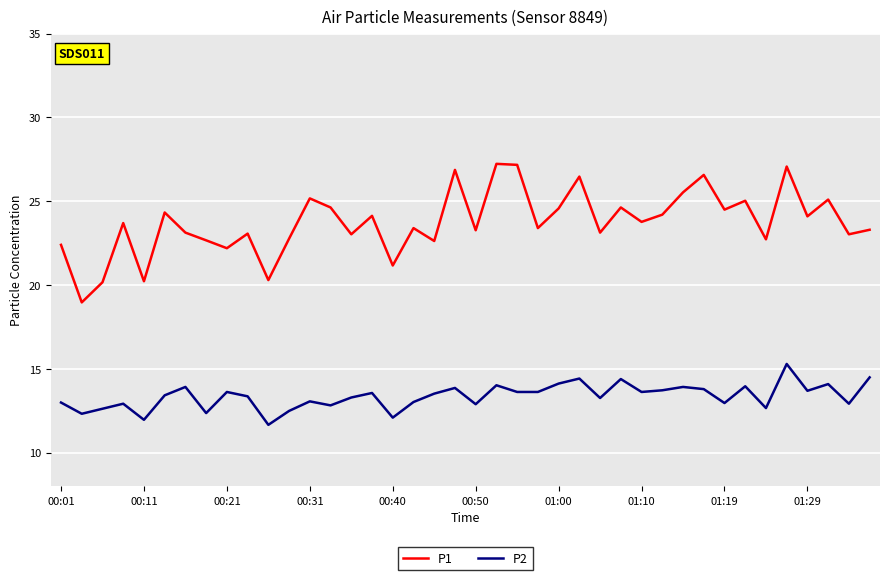

Which series has the widest spread of values?

P1